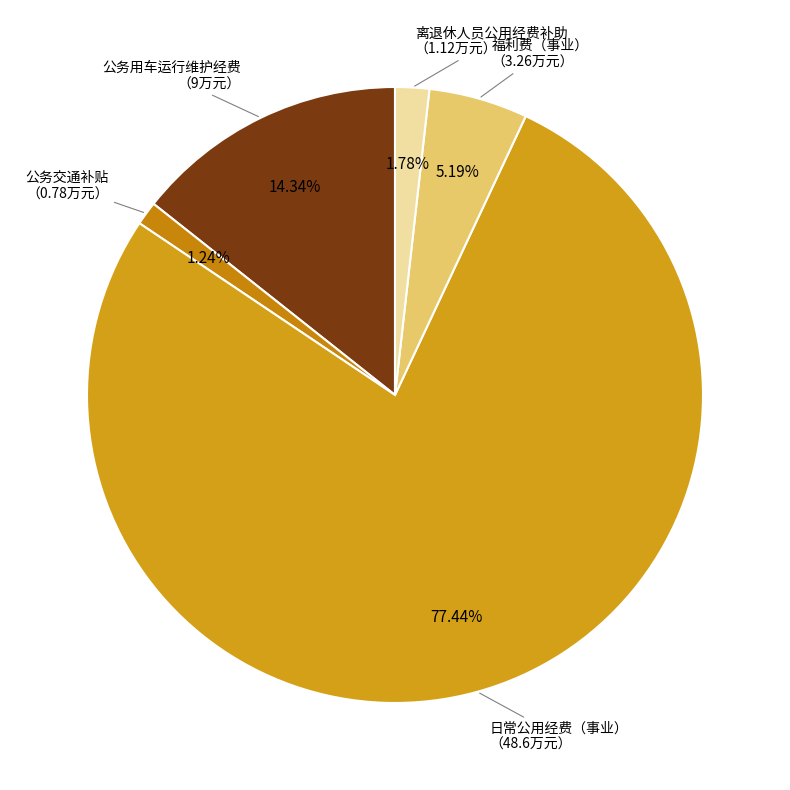

Is there any slice that represents more than half of the pie?

Yes